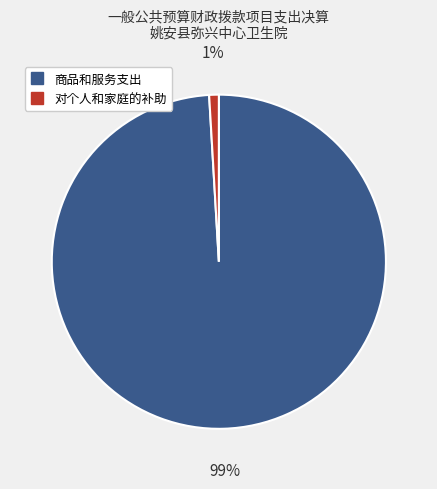

Is there any slice that represents more than half of the pie?

Yes